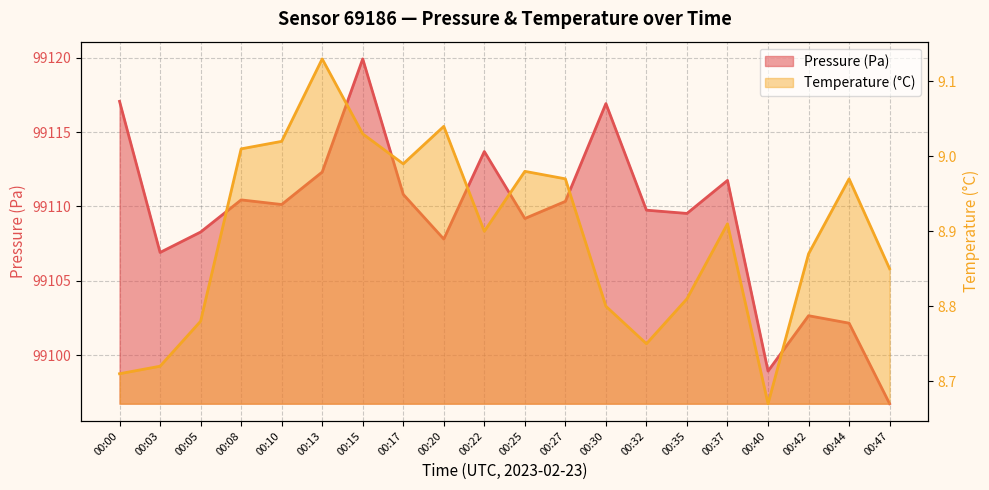

Reading left to right, transcribe all the data shown in this chart.

Pressure (Pa): 00:00=99117.1	00:03=99106.9	00:05=99108.3	00:08=99110.4	00:10=99110.1	00:13=99112.3	00:15=99119.9	00:17=99110.8	00:20=99107.8	00:22=99113.7	00:25=99109.2	00:27=99110.3	00:30=99116.9	00:32=99109.8	00:35=99109.5	00:37=99111.8	00:40=99098.9	00:42=99102.7	00:44=99102.2	00:47=99096.8
Temperature (°C): 00:00=8.7	00:03=8.7	00:05=8.8	00:08=9.0	00:10=9.0	00:13=9.1	00:15=9.0	00:17=9.0	00:20=9.0	00:22=8.9	00:25=9.0	00:27=9.0	00:30=8.8	00:32=8.8	00:35=8.8	00:37=8.9	00:40=8.7	00:42=8.9	00:44=9.0	00:47=8.8